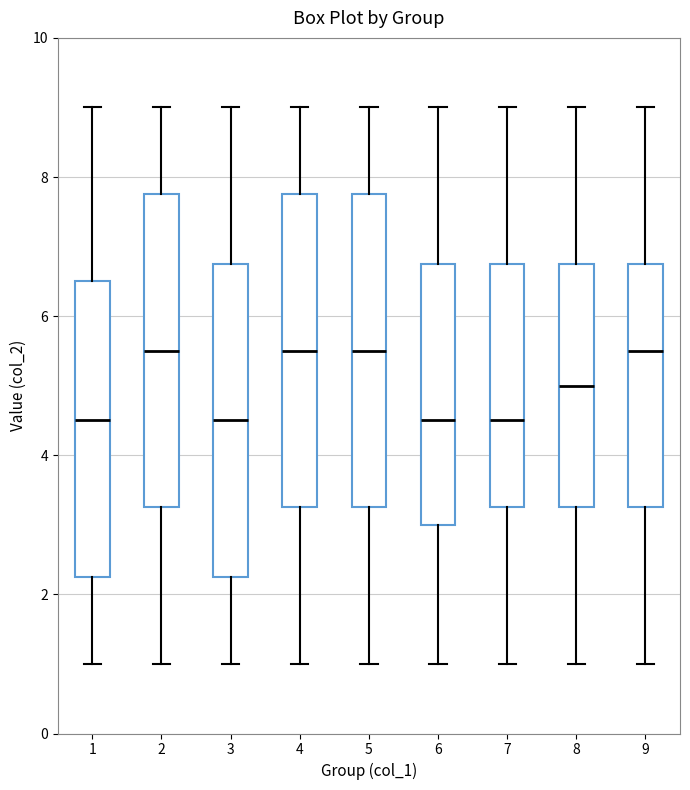

Reading left to right, read every box against the y-axis: the position of its median line, the range the box covers, and the ends of its whiskers. The values are not printed on the chart, so give them approximately, as read against the axis.

1: median 4.6, box 2.2 to 6.6, whiskers 1.0 to 9.0
2: median 5.6, box 3.2 to 7.8, whiskers 1.0 to 9.0
3: median 4.6, box 2.2 to 6.8, whiskers 1.0 to 9.0
4: median 5.6, box 3.2 to 7.8, whiskers 1.0 to 9.0
5: median 5.6, box 3.2 to 7.8, whiskers 1.0 to 9.0
6: median 4.6, box 3.0 to 6.8, whiskers 1.0 to 9.0
7: median 4.6, box 3.2 to 6.8, whiskers 1.0 to 9.0
8: median 5.0, box 3.2 to 6.8, whiskers 1.0 to 9.0
9: median 5.6, box 3.2 to 6.8, whiskers 1.0 to 9.0